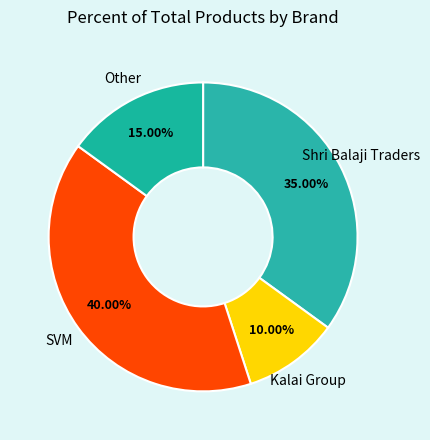

Which slice is the largest?

SVM